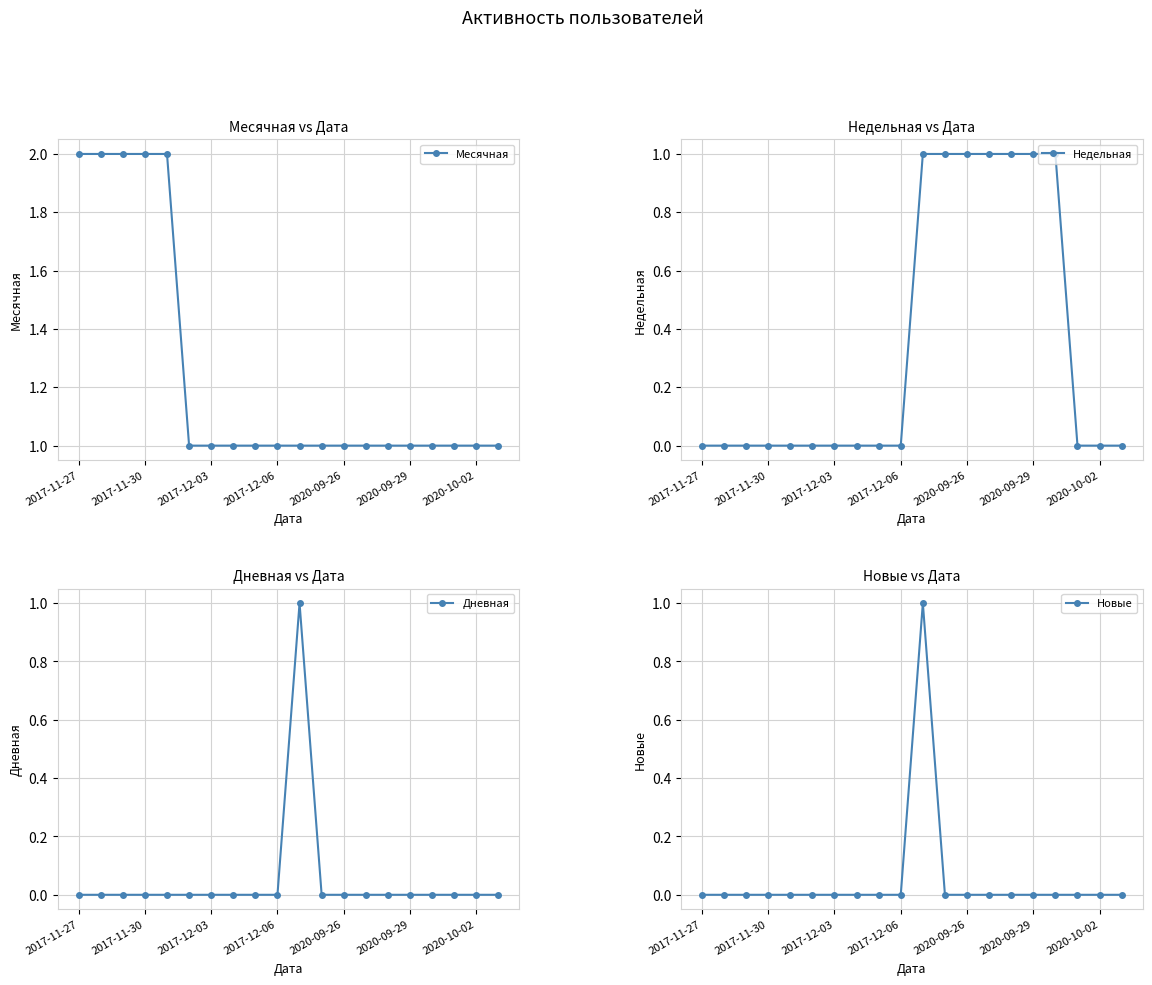

Reading left to right, list all the values displayed in this chart.

Месячная: 2	2	2	2	2	1	1	1	1	1	1	1	1	1	1	1	1	1	1	1
Недельная: 0	0	0	0	0	0	0	0	0	0	1	1	1	1	1	1	1	0	0	0
Дневная: 0	0	0	0	0	0	0	0	0	0	1	0	0	0	0	0	0	0	0	0
Новые: 0	0	0	0	0	0	0	0	0	0	1	0	0	0	0	0	0	0	0	0